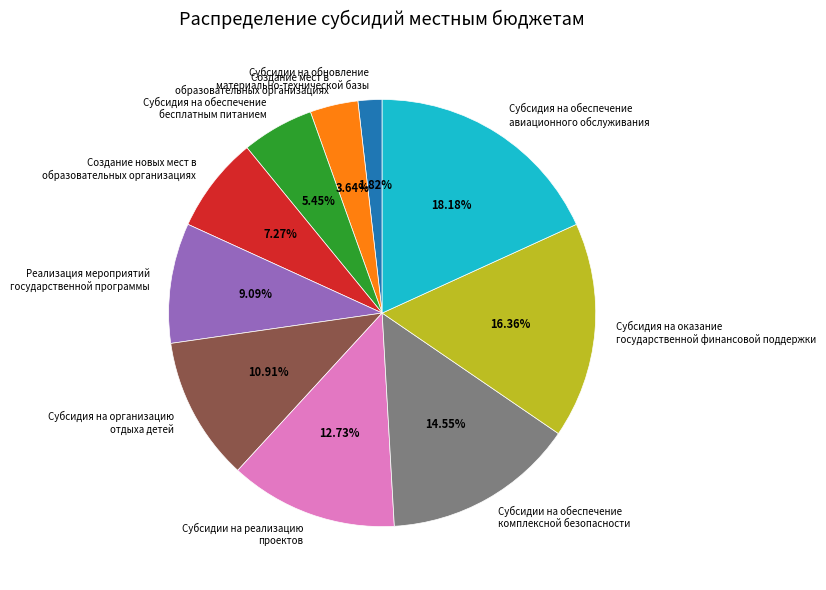

Does any single category account for the majority?

No